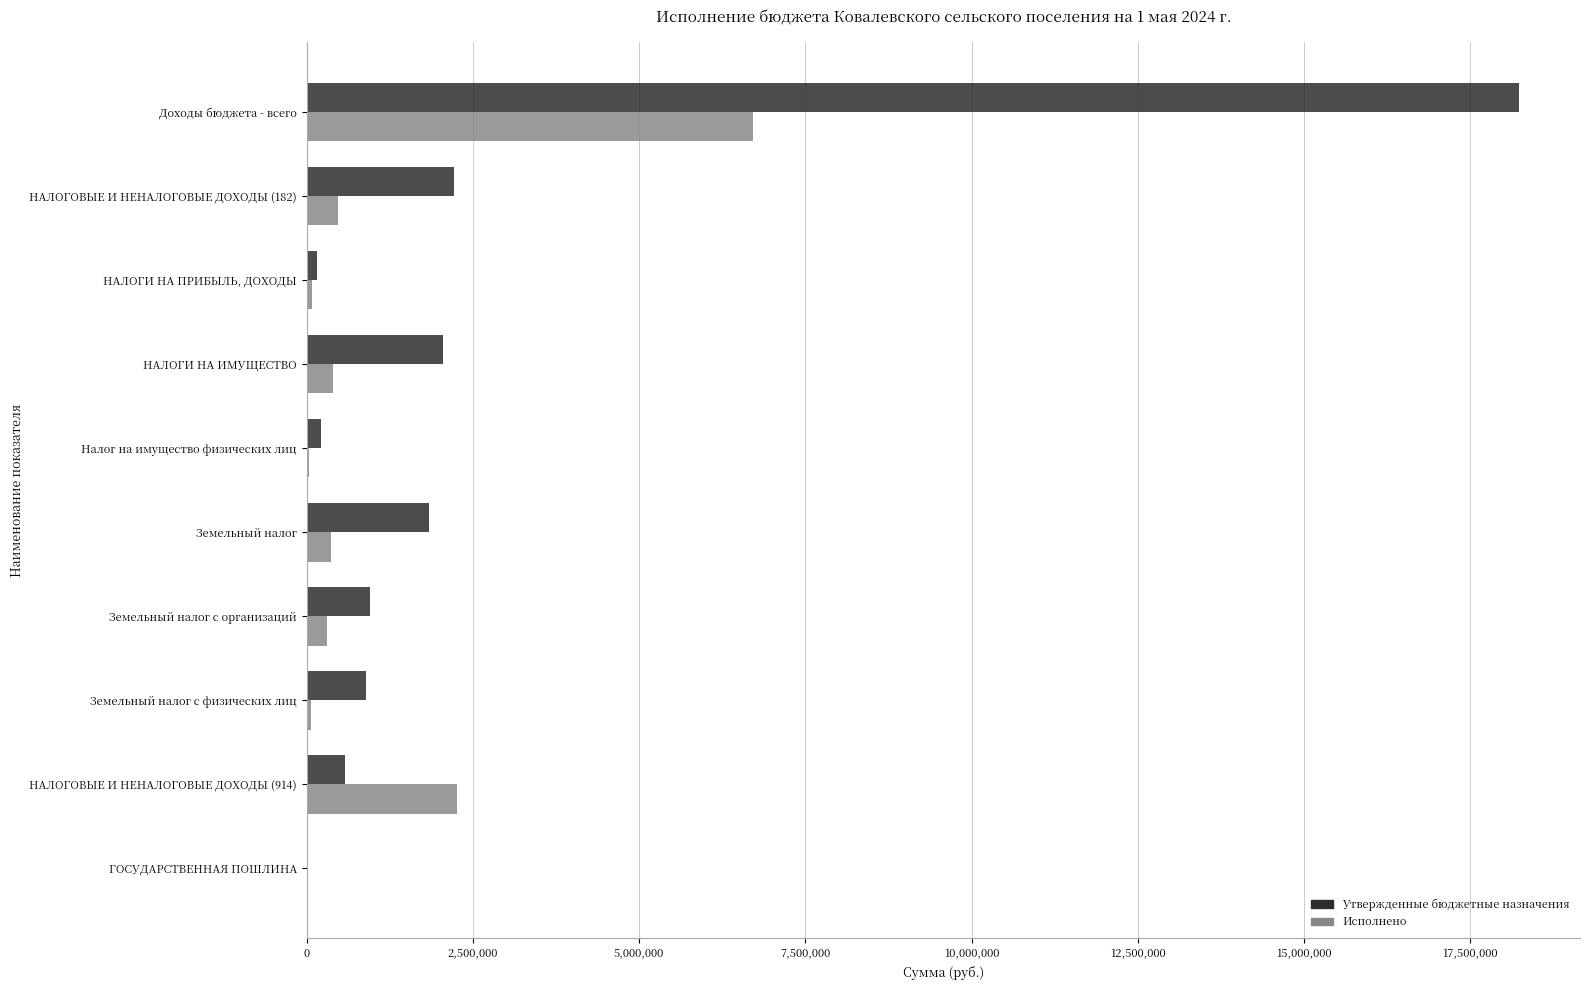

The Утвержденные бюджетные назначения series shows 18239091.3 at Доходы бюджета - всего. True or false?

True